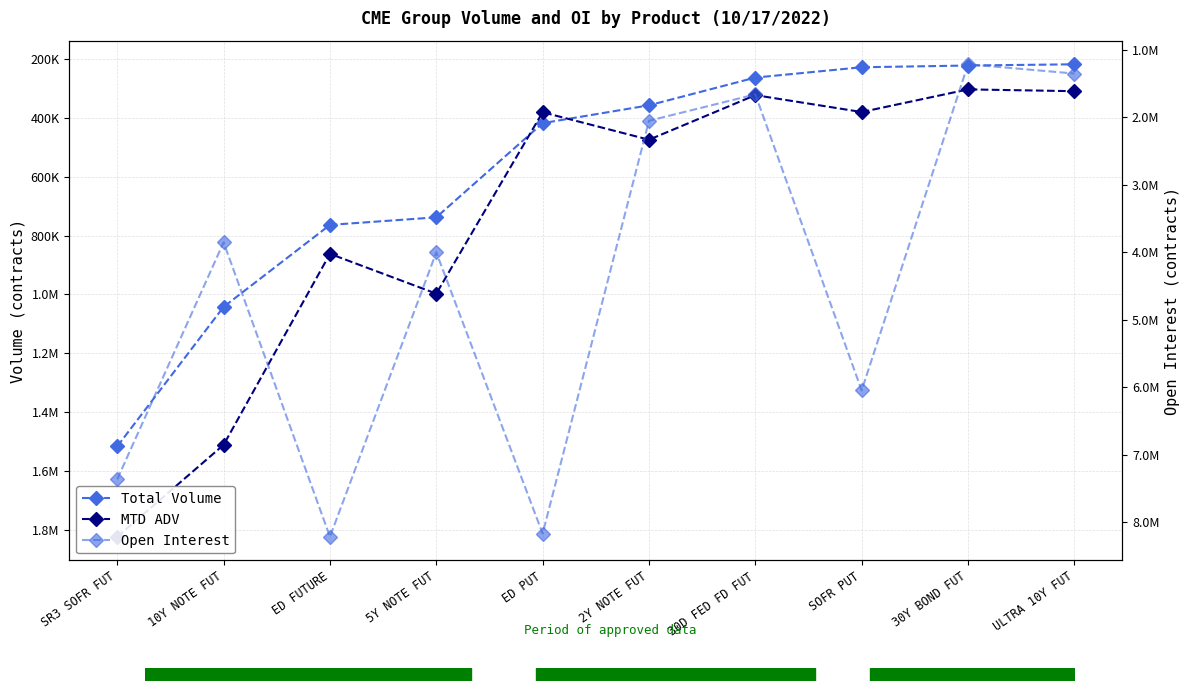

Which series has the widest spread of values?

Open Interest